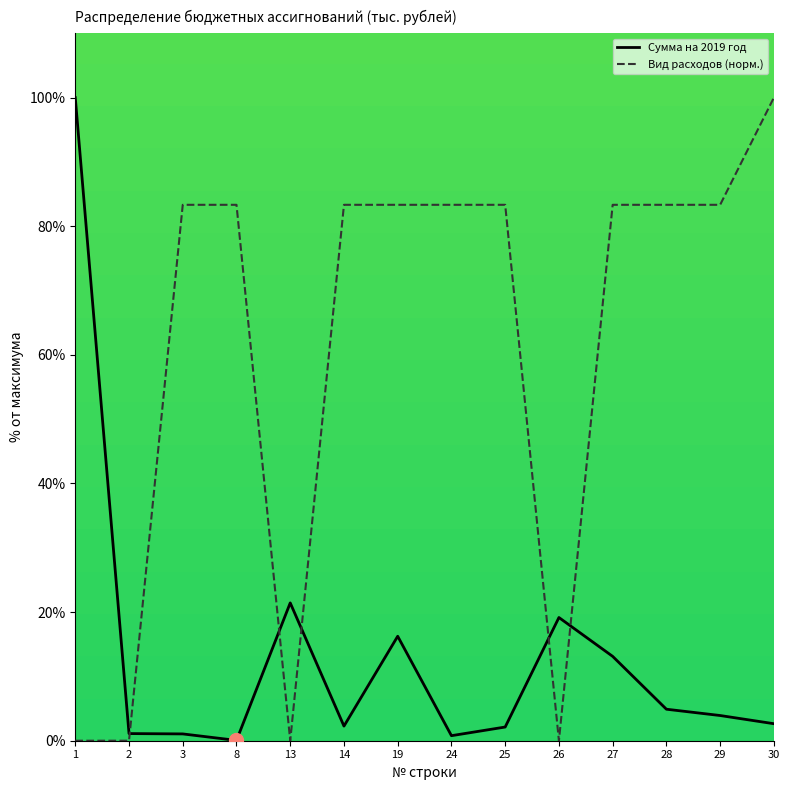

What is the difference between the maximum and minimum values in the Вид расходов (норм.) series?

100.0